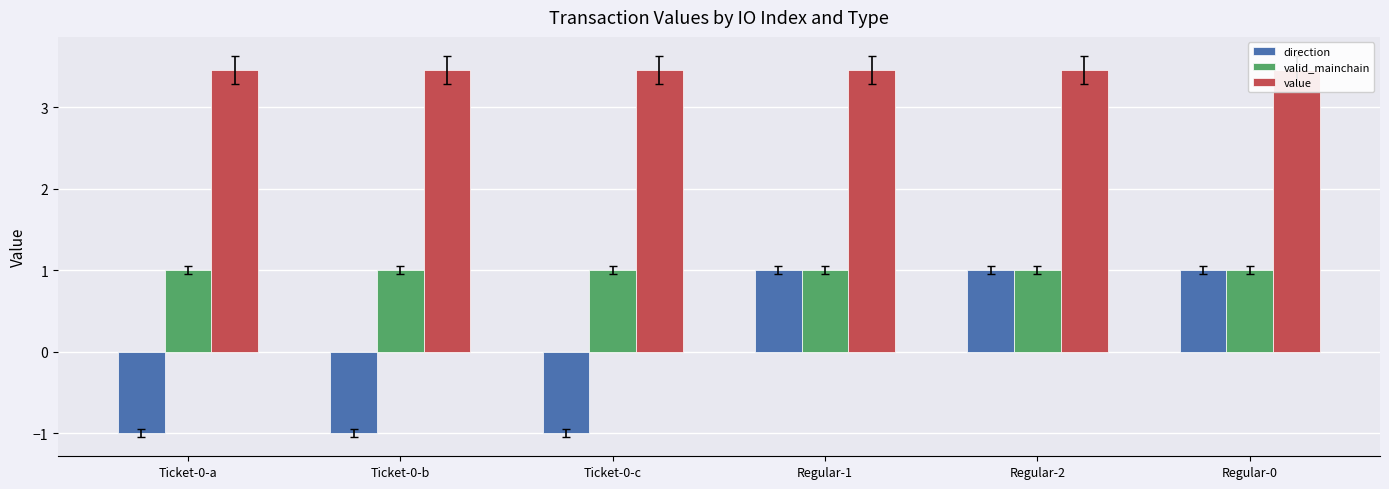

What is the label of the 2nd bar from the right?

Regular-2